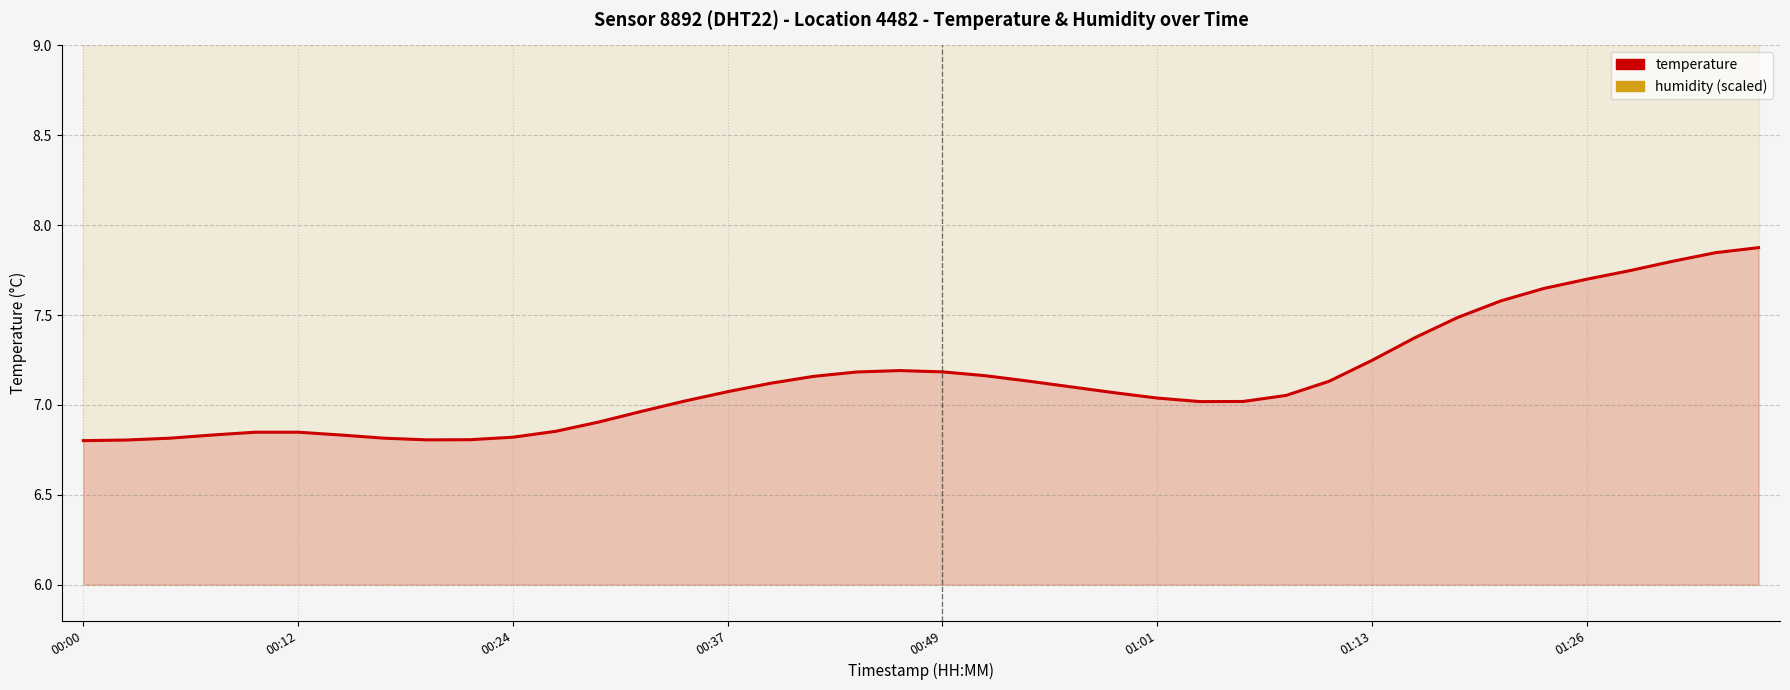

The temperature series shows 10.4 at 23. True or false?

False